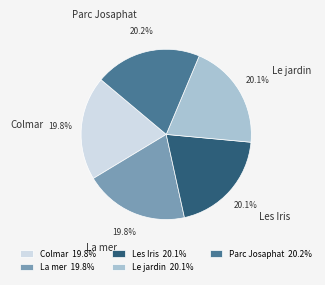

Is the sum of La mer and Colmar greater than half?

No